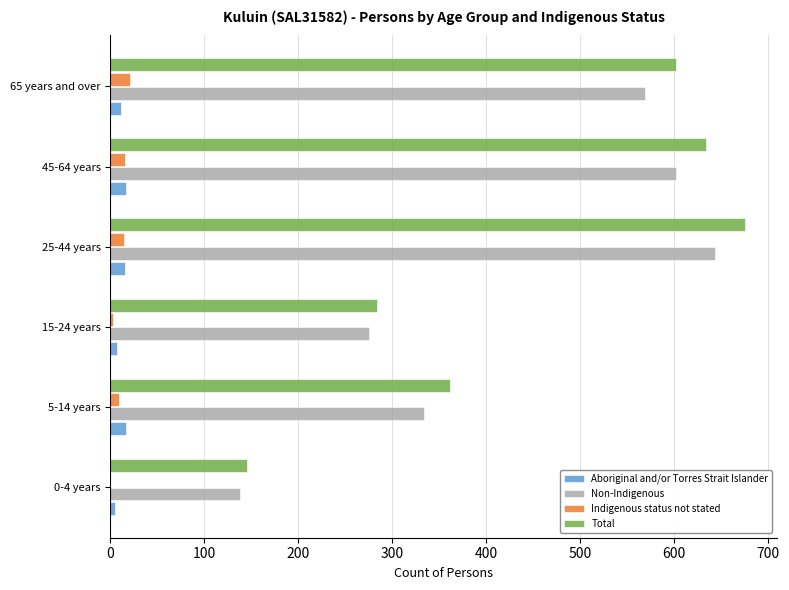

Is it true that Total equals 947 at 25-44 years?

False